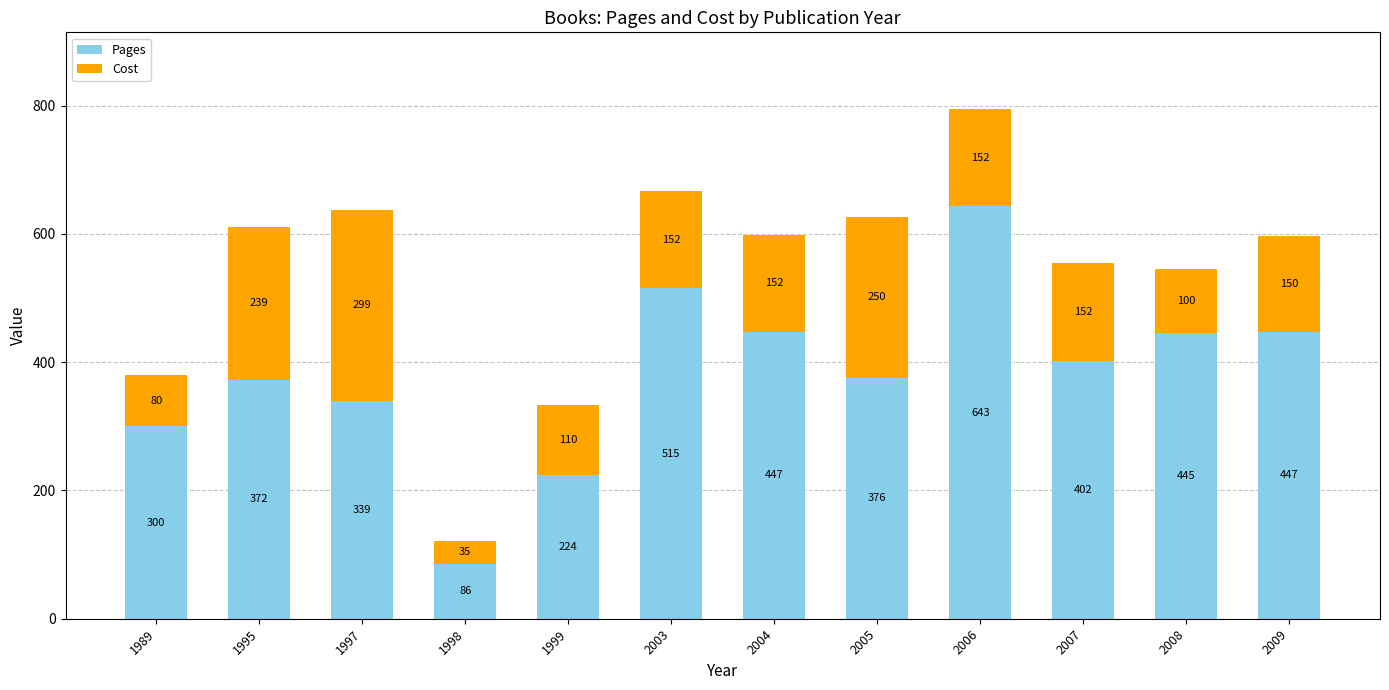

Which category has the highest value in the Pages series?

2006